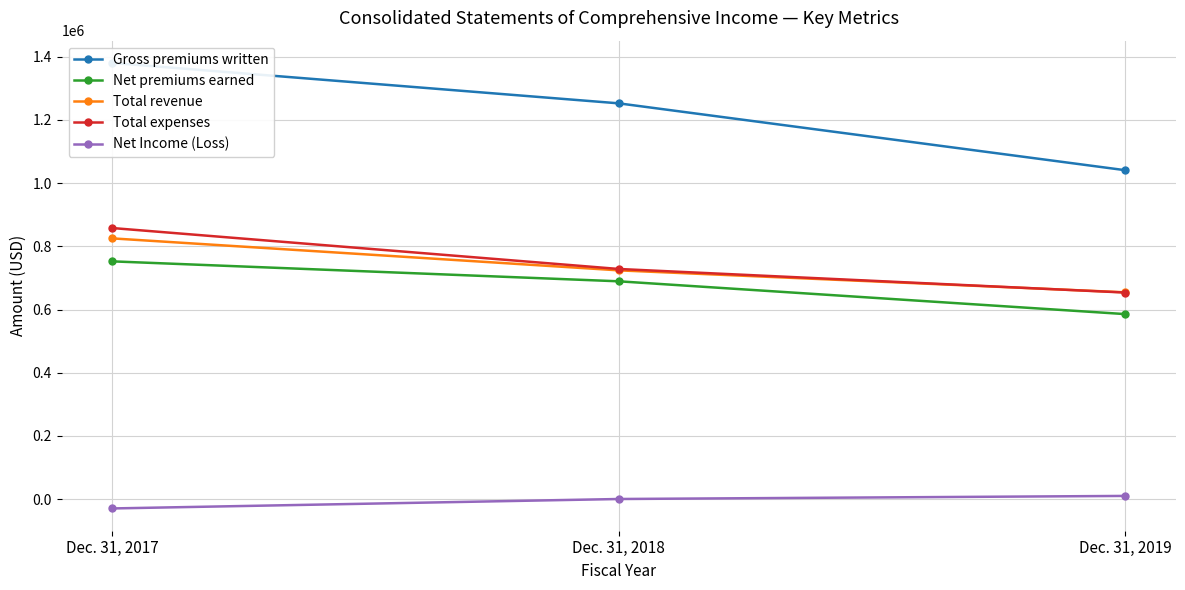

What is the maximum value shown in the chart?

1380268